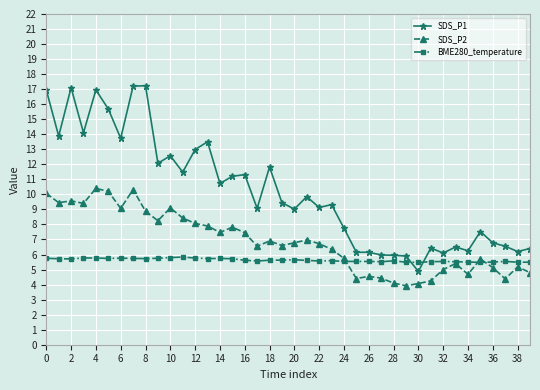

What is the average value of the SDS_P2 series?

6.9